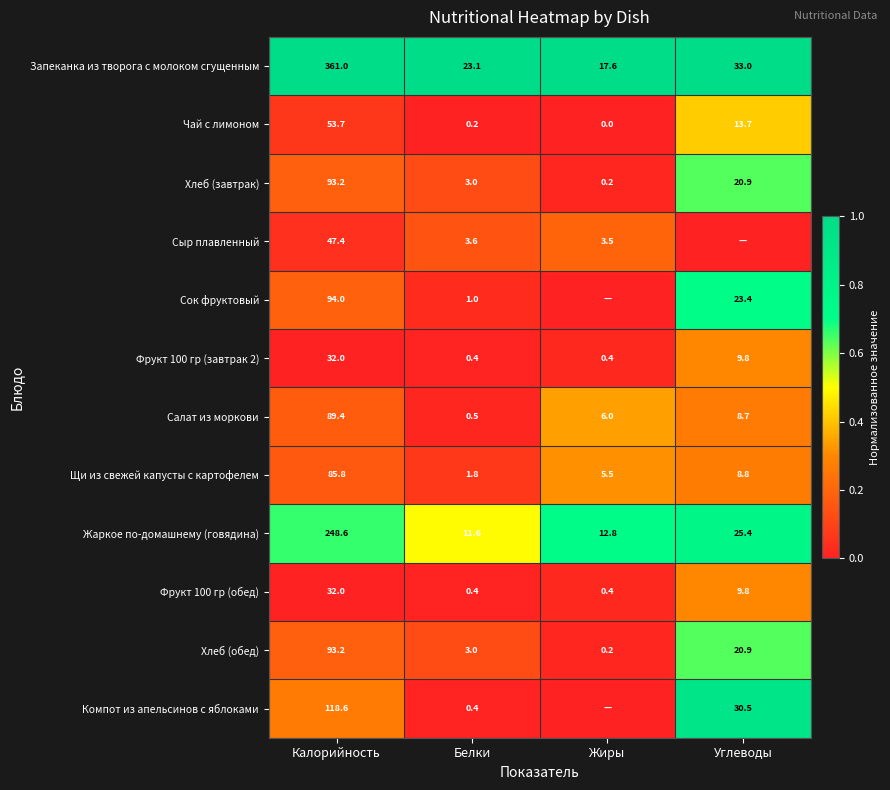

Which category has the lowest value in the Хлеб (завтрак) series?

Жиры